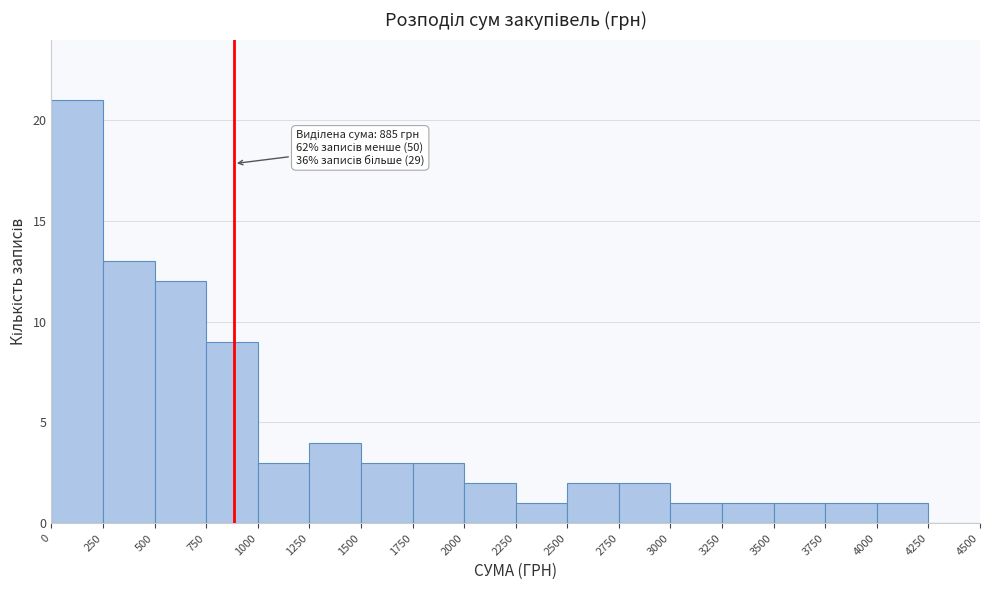

Over which range of the x-axis is the bar tallest?

0 to 250